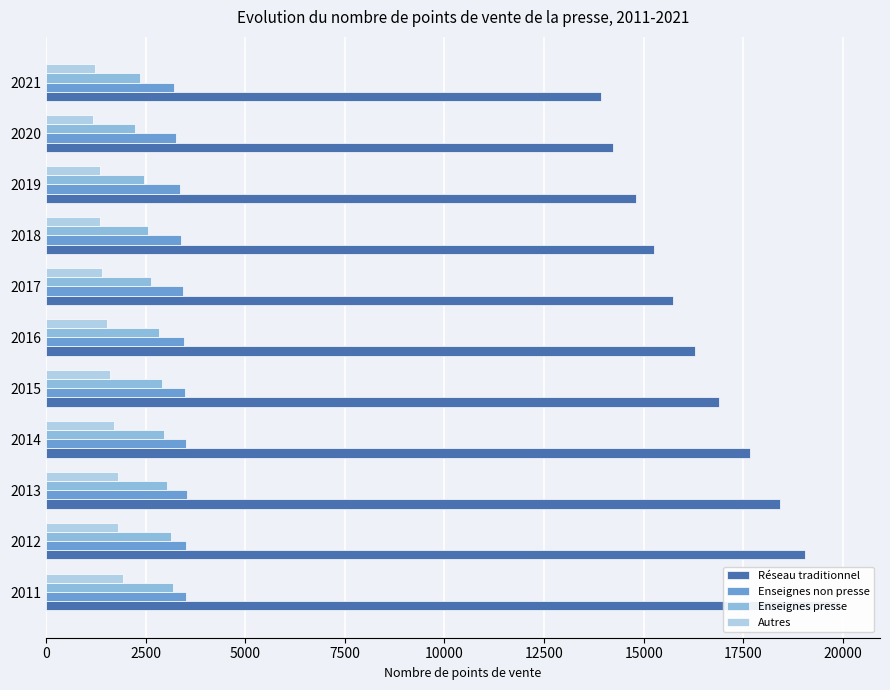

True or false: Enseignes non presse has a value of 5731 at 2020.

False